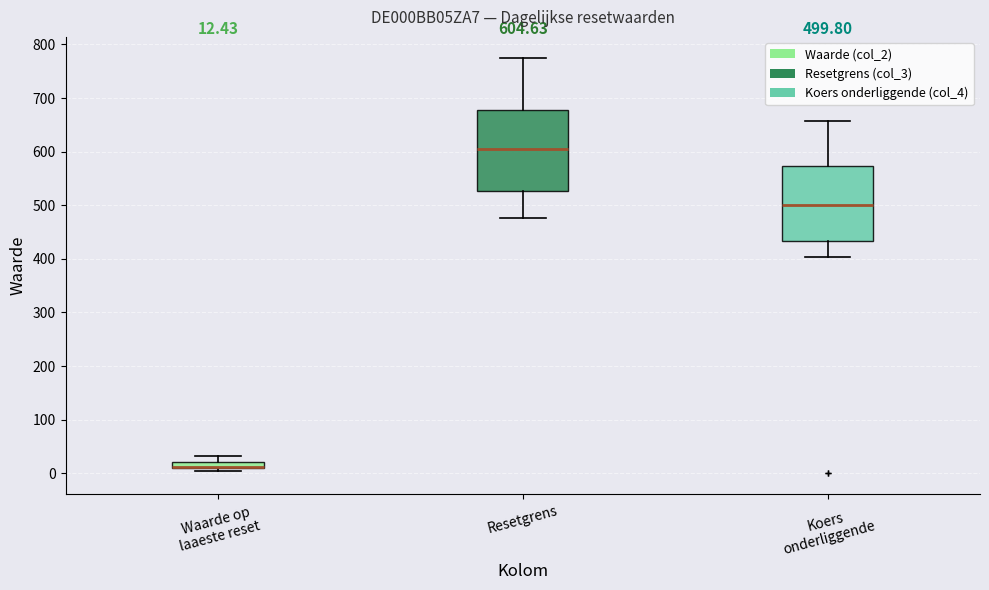

Which box is the tallest, from its lower edge to its upper edge?

Resetgrens